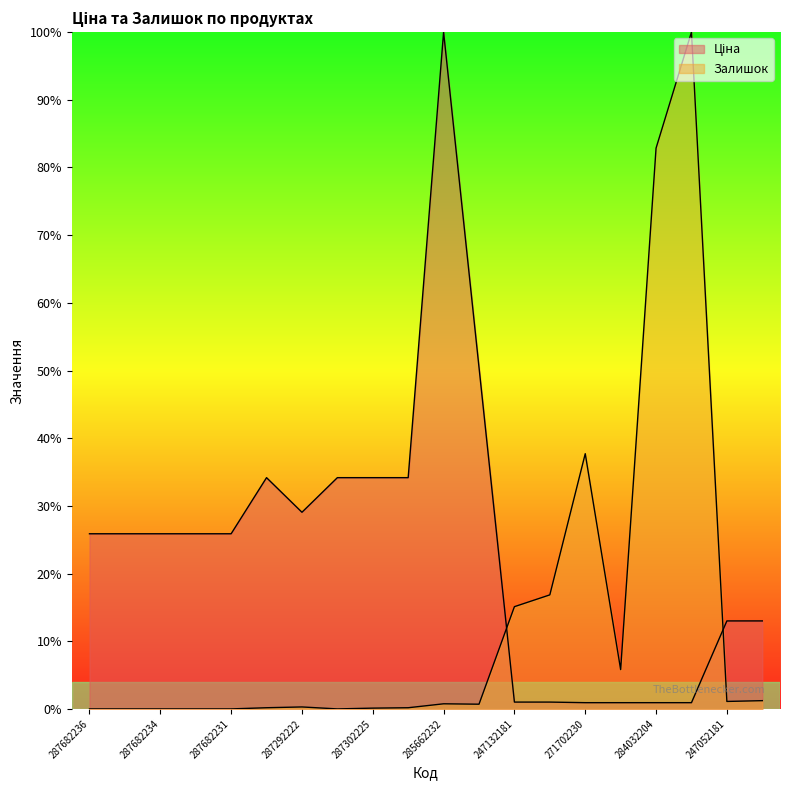

How many interior local peaks does the Залишок series have?

4